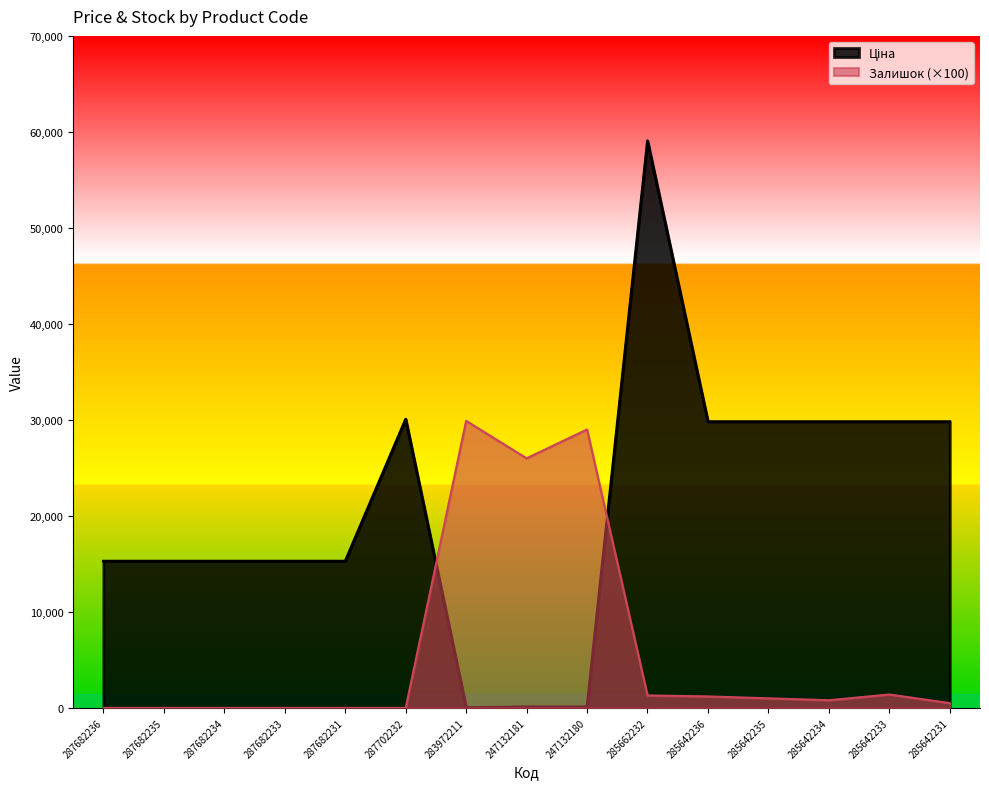

What is the total value across all series at 287682235?

15288.0